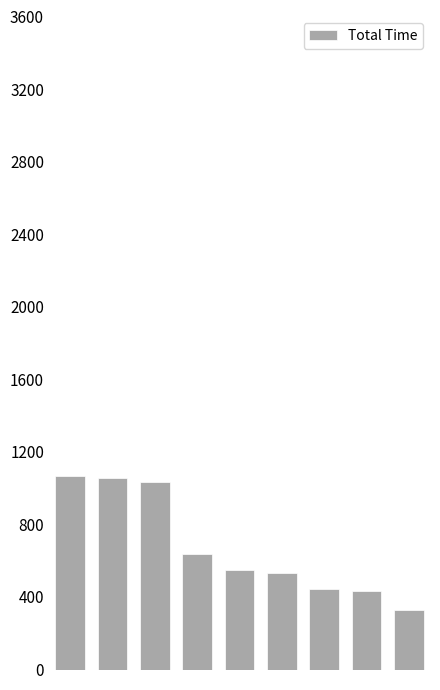

What is the value of the 6th bar from the left?

533.7